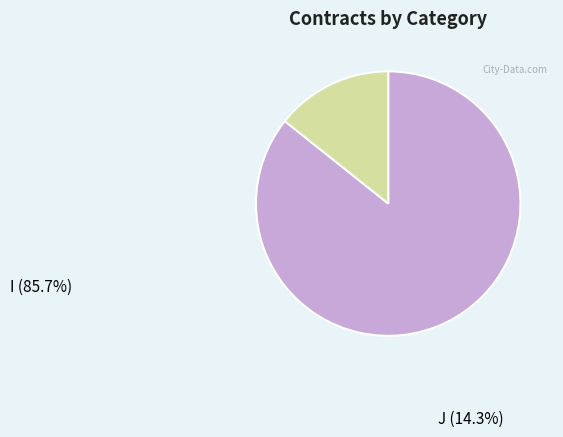

Is there a majority slice in this chart?

Yes